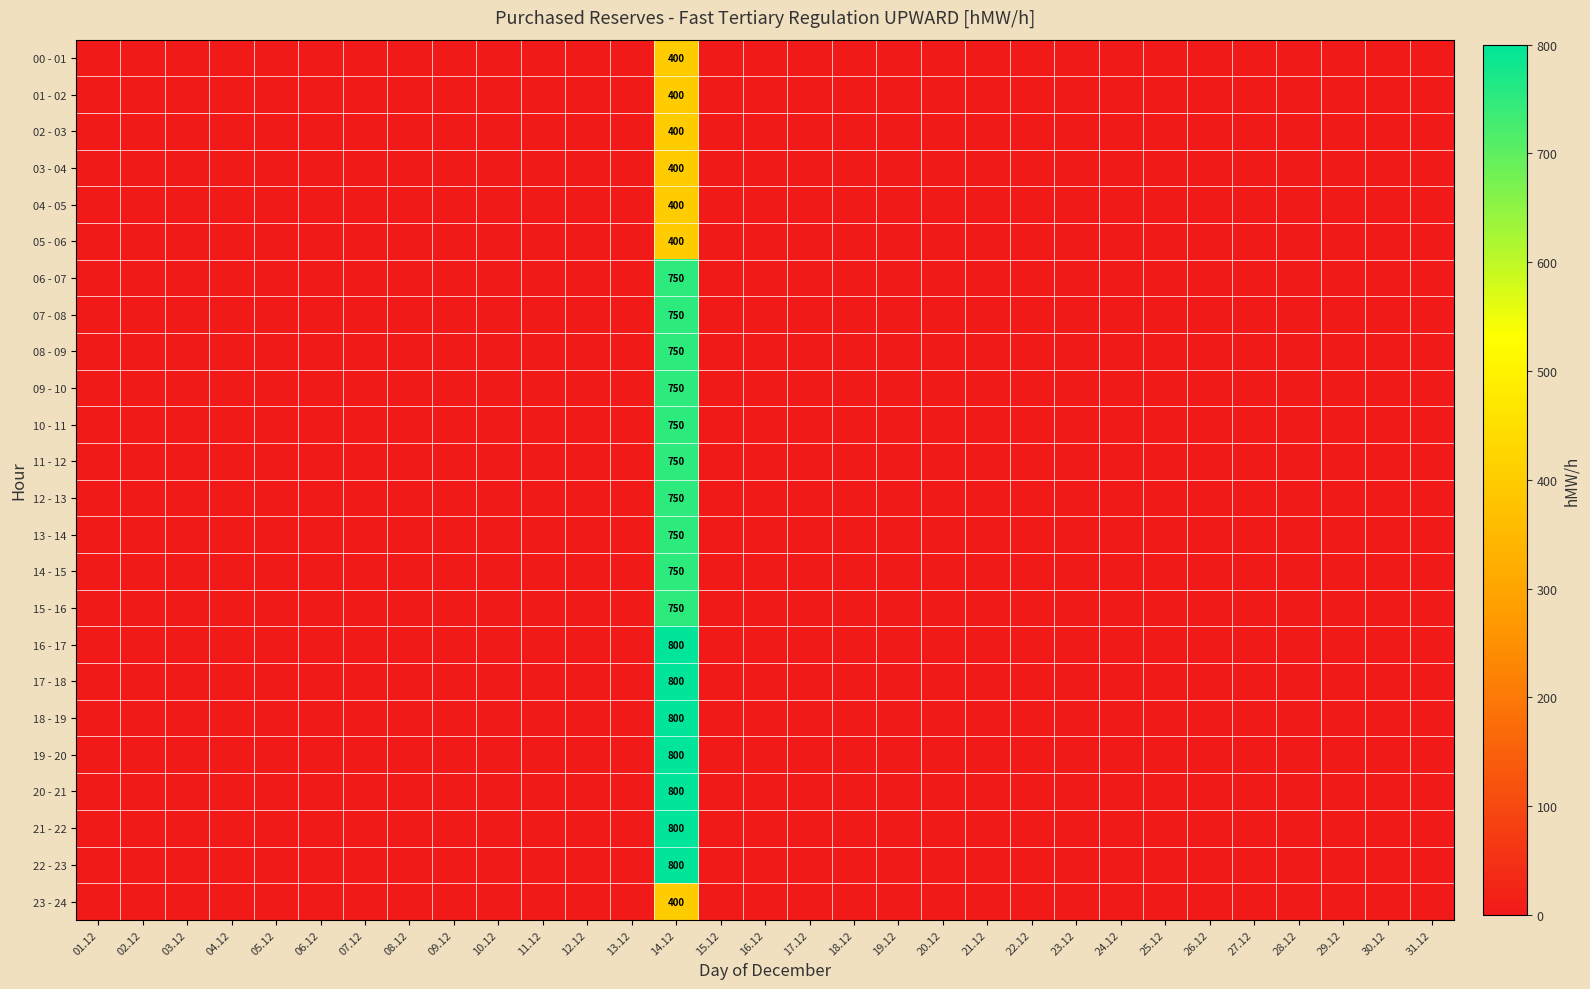

True or false: 13 - 14 has a value of 1217 at 14.12.

False